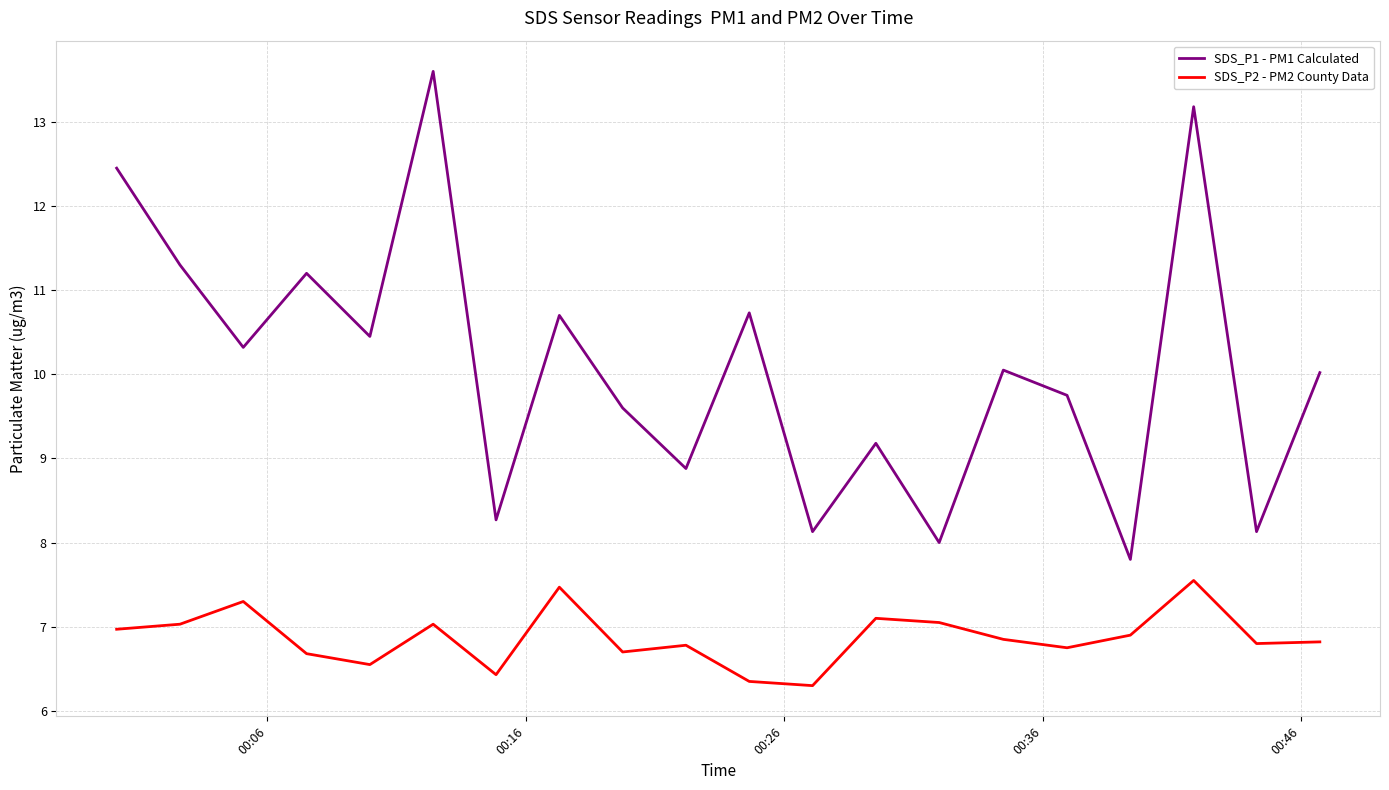

Which series has the largest total across all categories?

SDS_P1 - PM1 Calculated